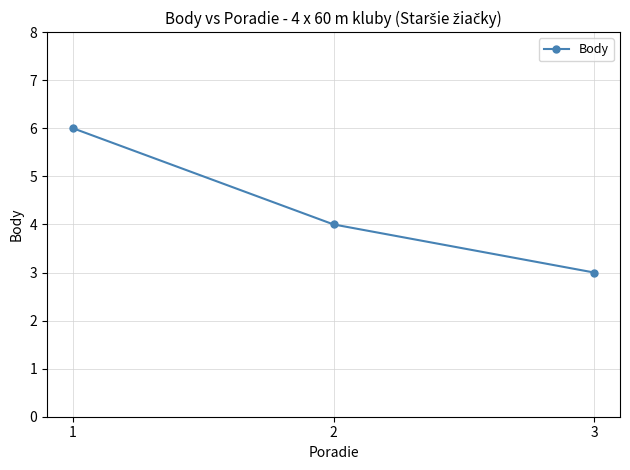

List the labels in order of value, largest first.

1, 2, 3